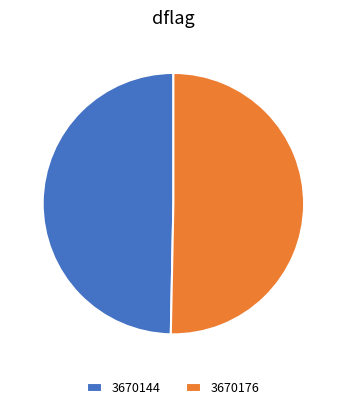

Between 3670176 and 3670144, which is larger?

3670176